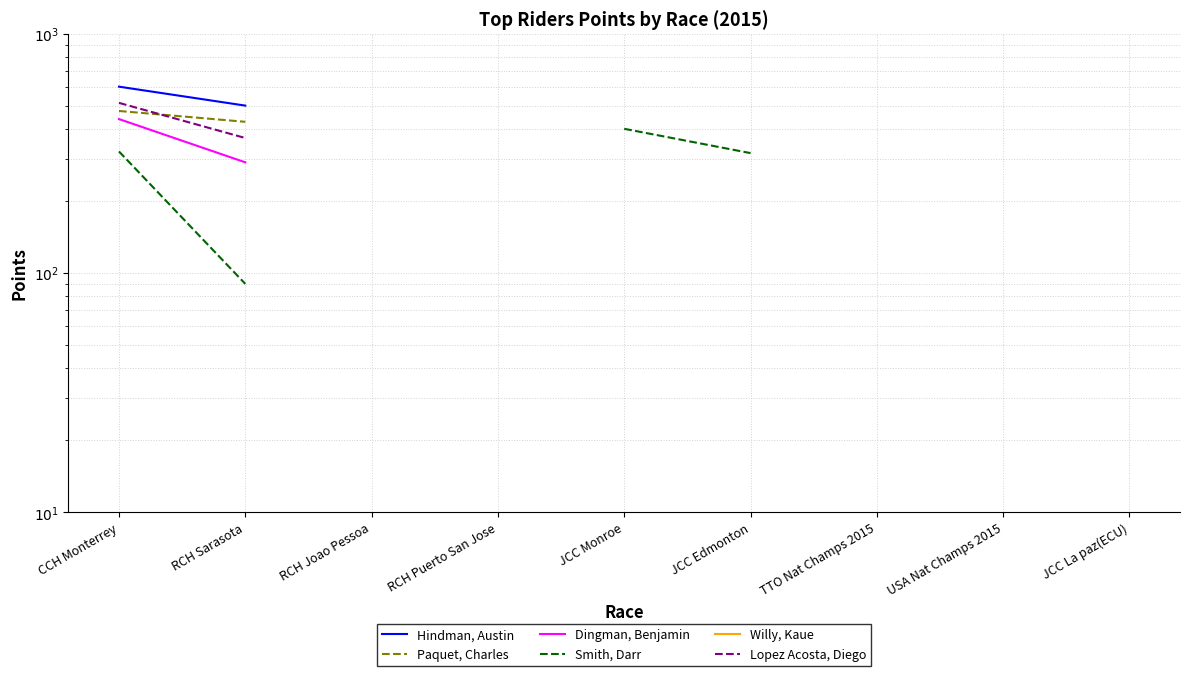

True or false: Smith, Darr and Paquet, Charles cross at least once.

False